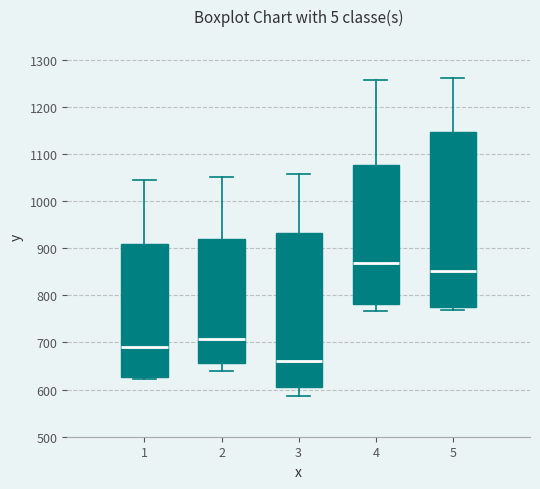

Reading left to right, transcribe this box plot: for each box, give where its median line is, the range the box spans, and where its two whiskers end, as read against the y-axis. The values are not printed on the chart, so give them approximately, as read against the axis.

1: median 690, box 630 to 910, whiskers 620 to 1040
2: median 710, box 660 to 920, whiskers 640 to 1050
3: median 660, box 600 to 930, whiskers 590 to 1060
4: median 870, box 780 to 1080, whiskers 770 to 1260
5: median 850, box 770 to 1150, whiskers 770 (just below the box's lower edge) to 1260